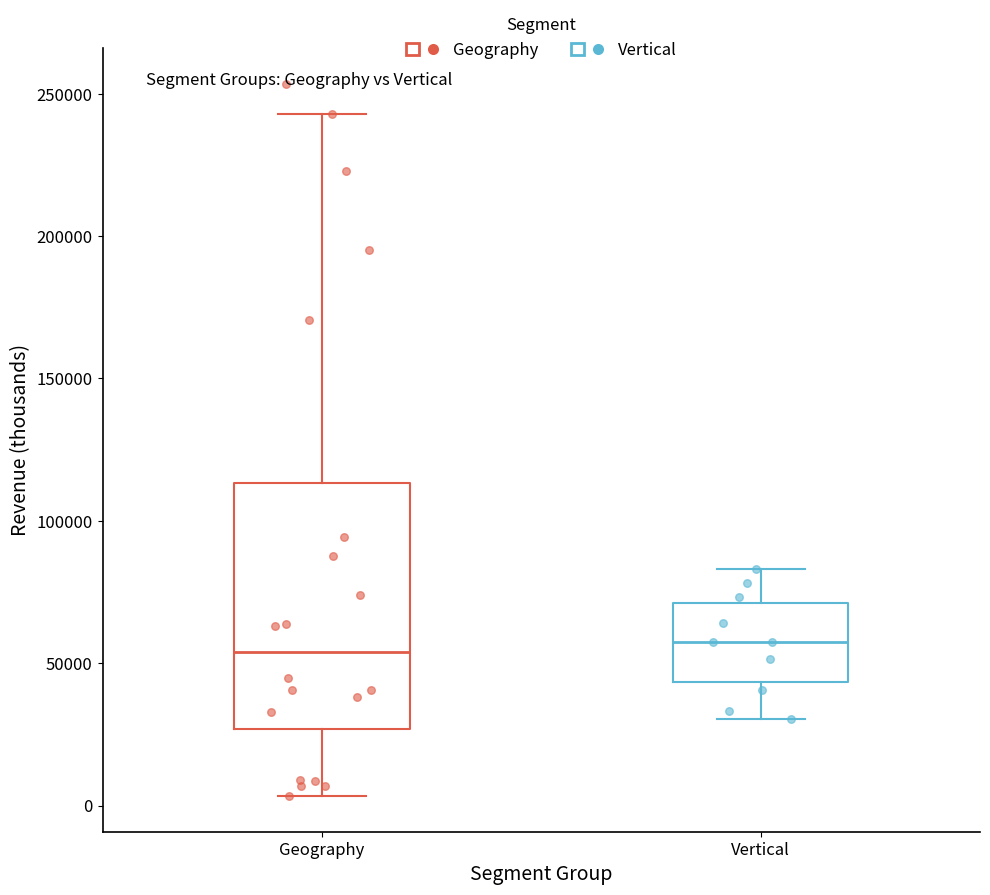

Where does the upper whisker of the box for Geography end on the y-axis? The values are not printed on the chart, so give them approximately, as read against the axis.

245000